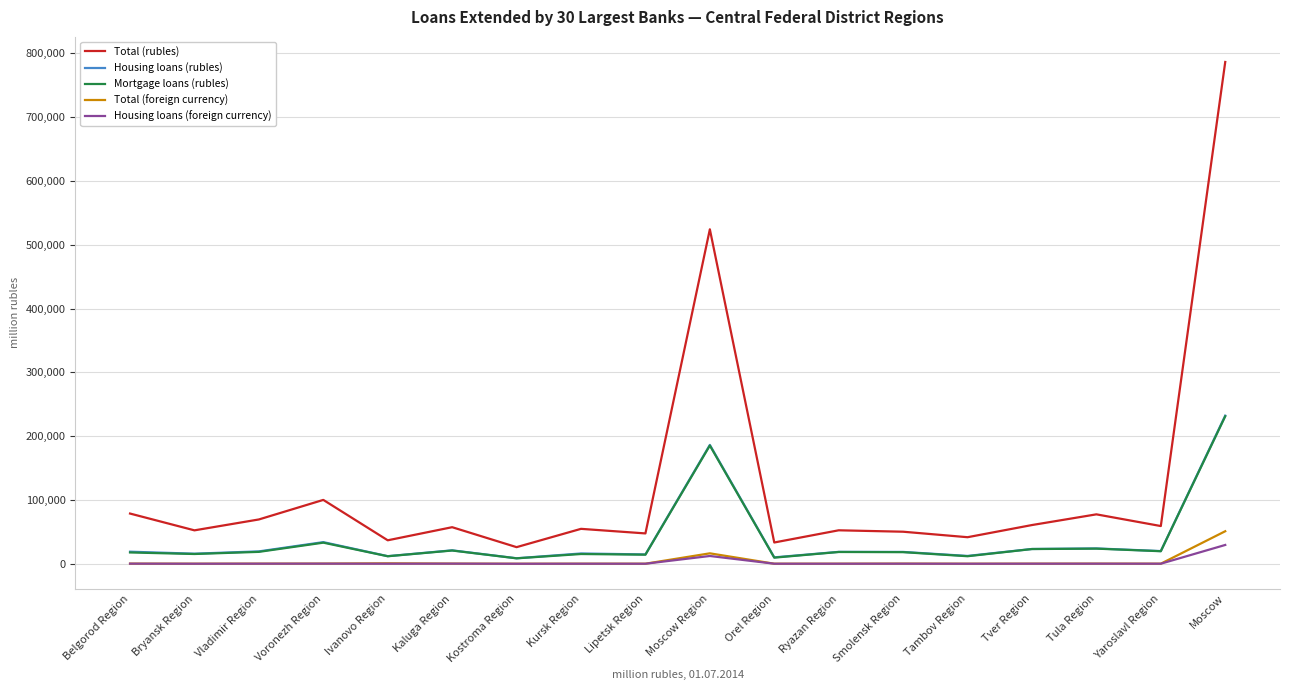

At which label is Mortgage loans (rubles) closest to 119822?

Moscow Region